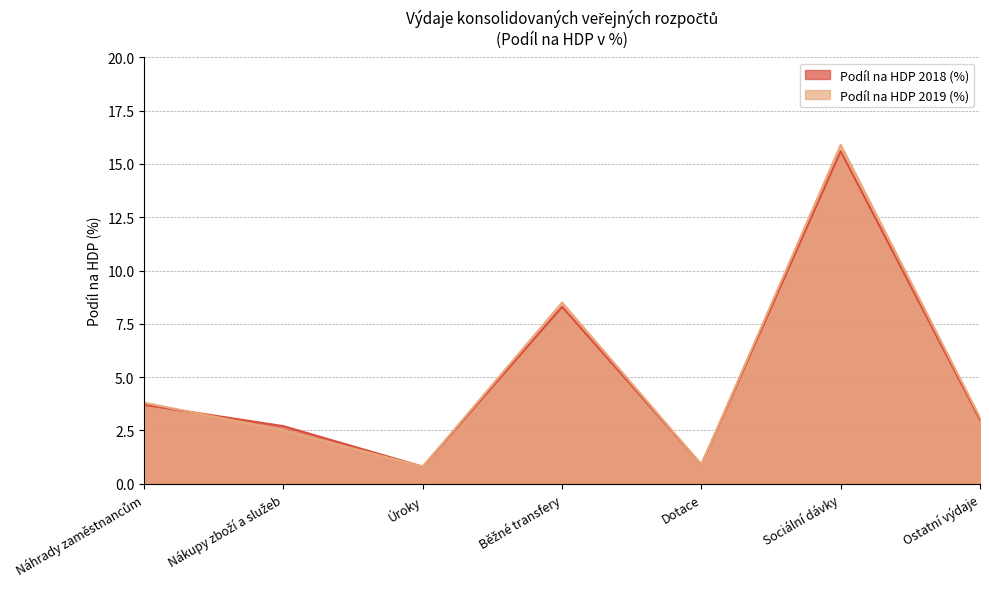

Reading left to right, list all the values displayed in this chart.

Podíl na HDP 2018 (%): 3.7	2.7	0.8	8.3	0.9	15.6	3.0
Podíl na HDP 2019 (%): 3.8	2.5	0.8	8.5	0.9	15.9	3.1